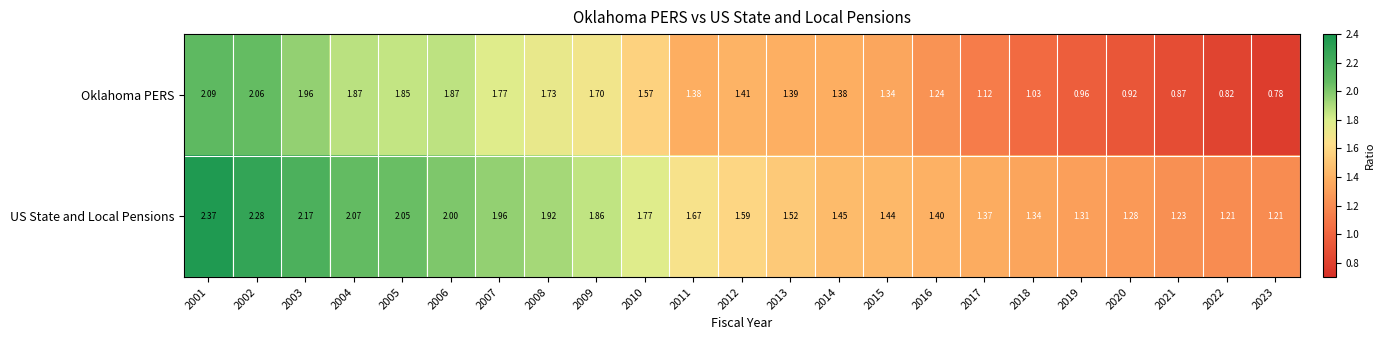

Is the value of US State and Local Pensions at 2018 greater than the value of Oklahoma PERS at 2004?

No